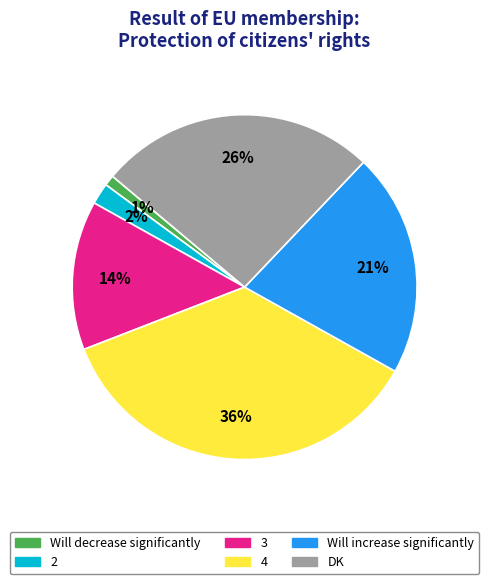

Do Will decrease significantly and 3 together represent more than half of the pie?

No